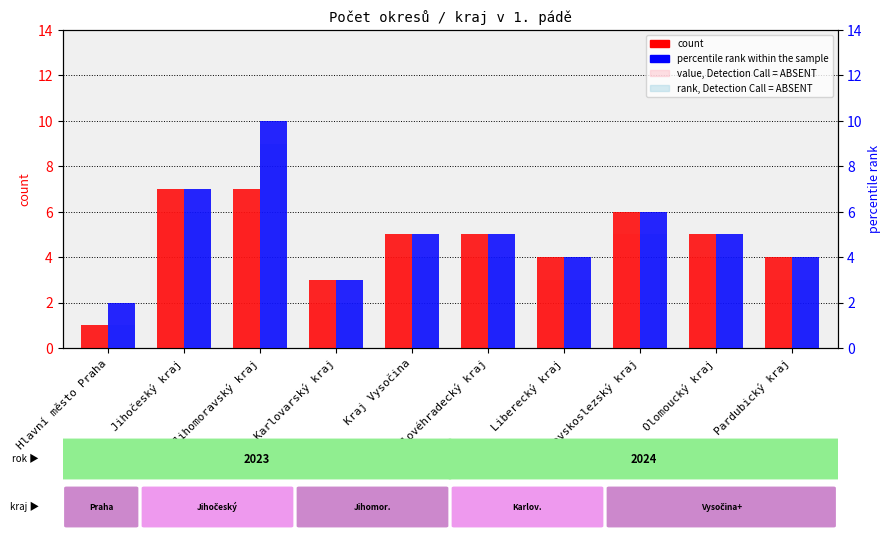

What is the difference between the second highest and second lowest values in the value, Detection Call = ABSENT series?

4